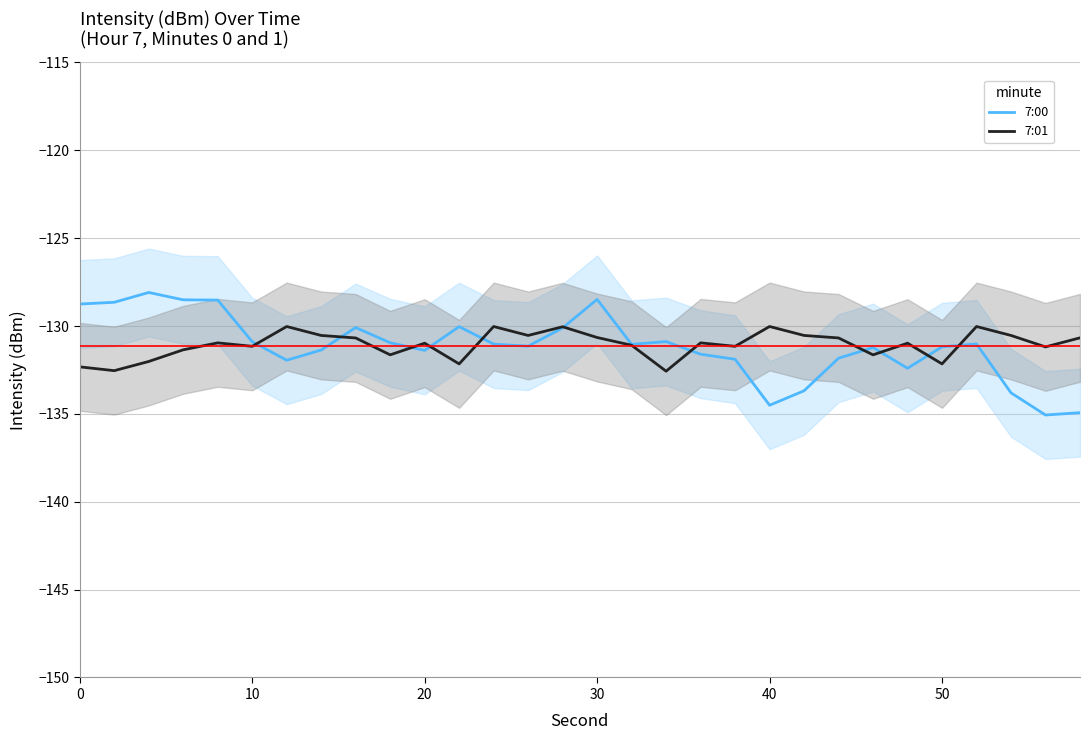

What are all the series names shown in the legend?

7:00, 7:01